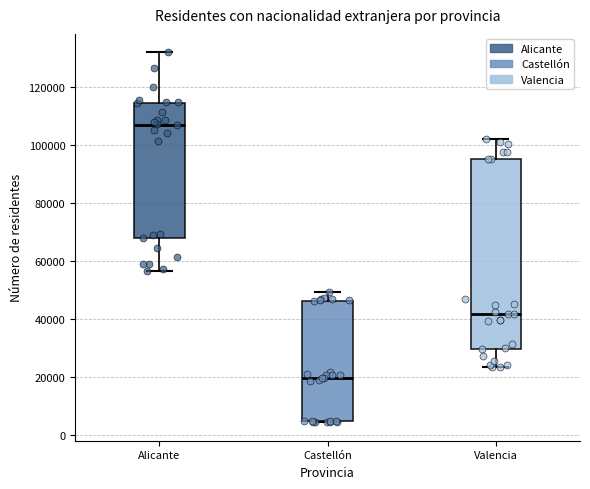

Where is the upper edge of the box for Alicante on the y-axis? The values are not printed on the chart, so give them approximately, as read against the axis.

114000